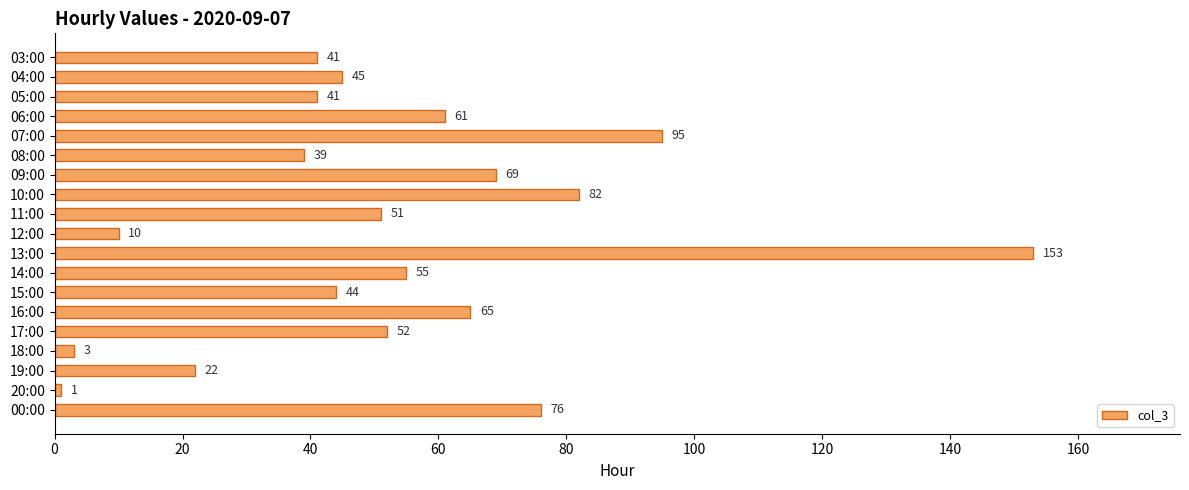

At which category does the chart reach its peak across all series?

13:00